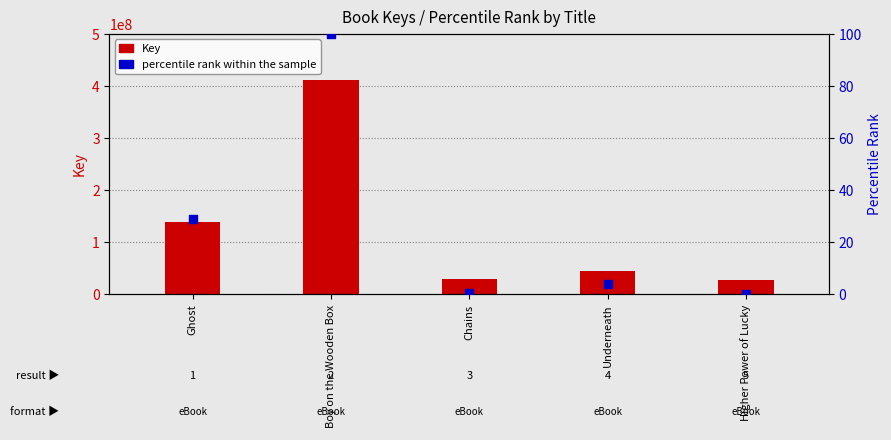

At which category is the sum across all series the highest?

Boy on the Wooden Box